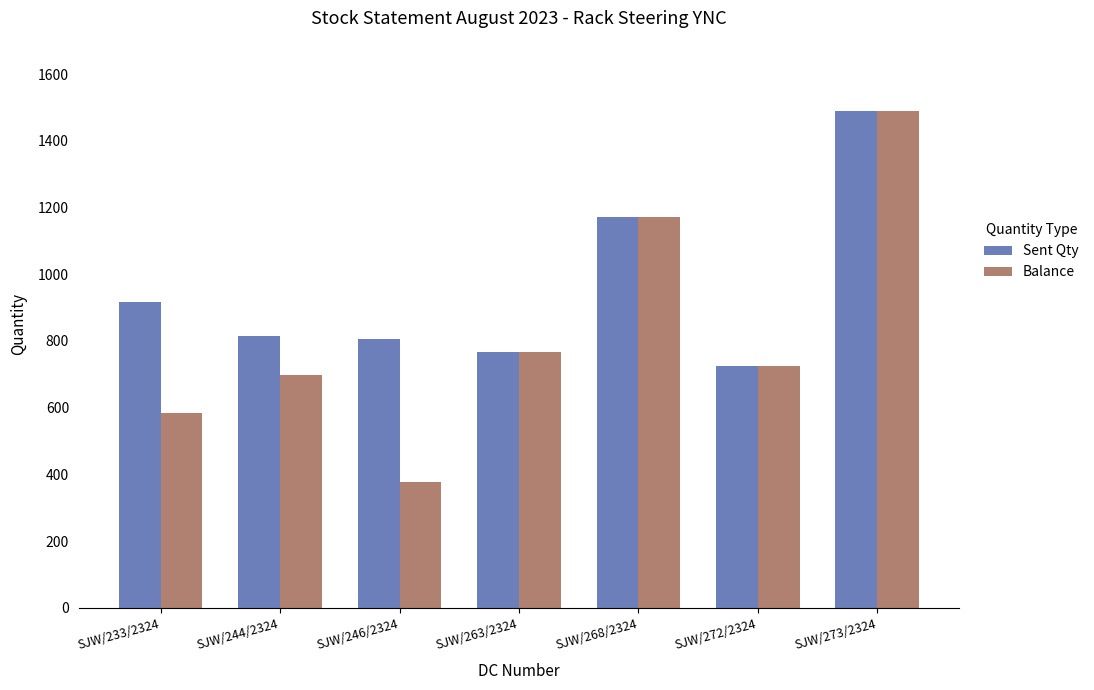

How many groups of bars are there?

7